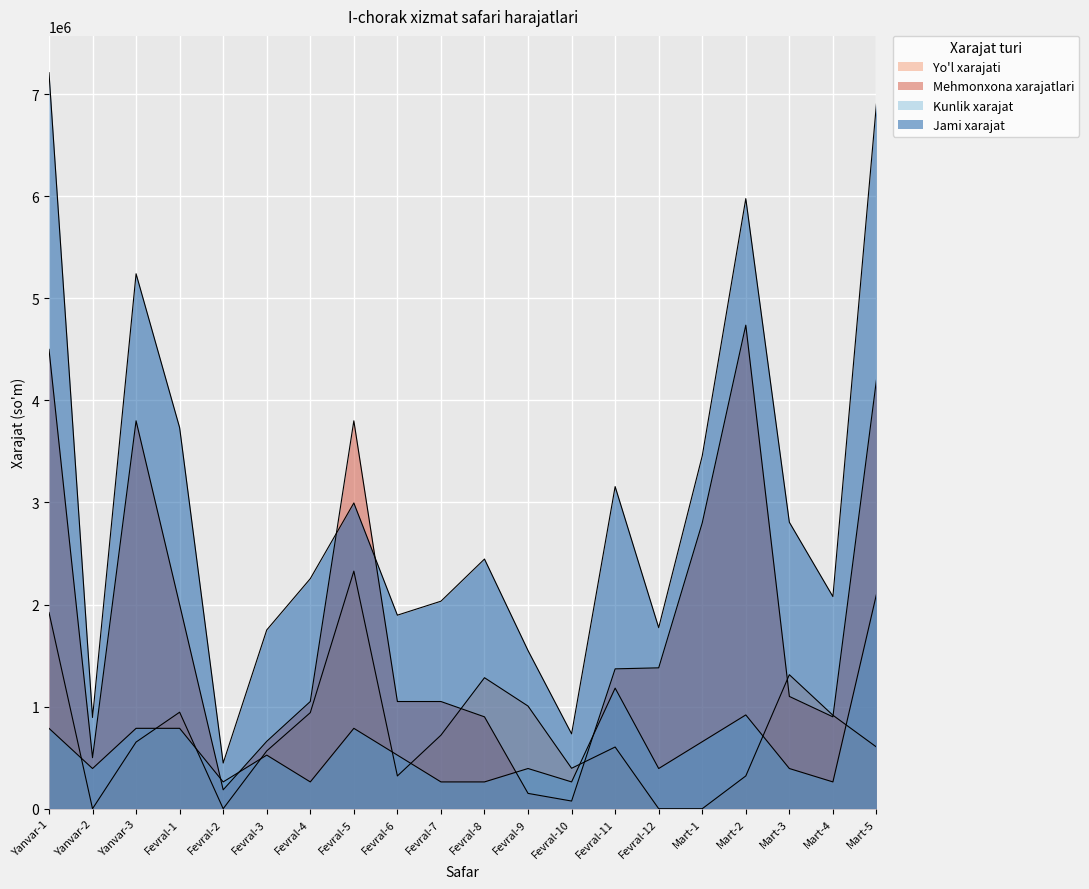

The value of Jami xarajat at Fevral-5 is 4586138. True or false?

False